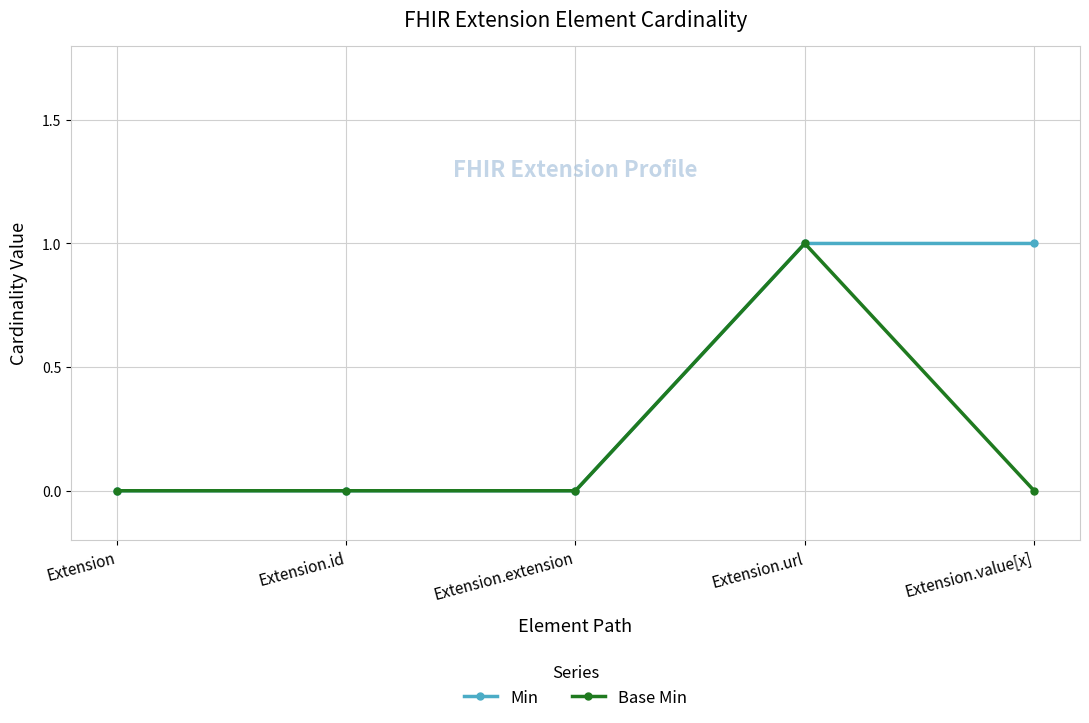

Is the value of Base Min at Extension.extension greater than the value of Min at Extension.value[x]?

No